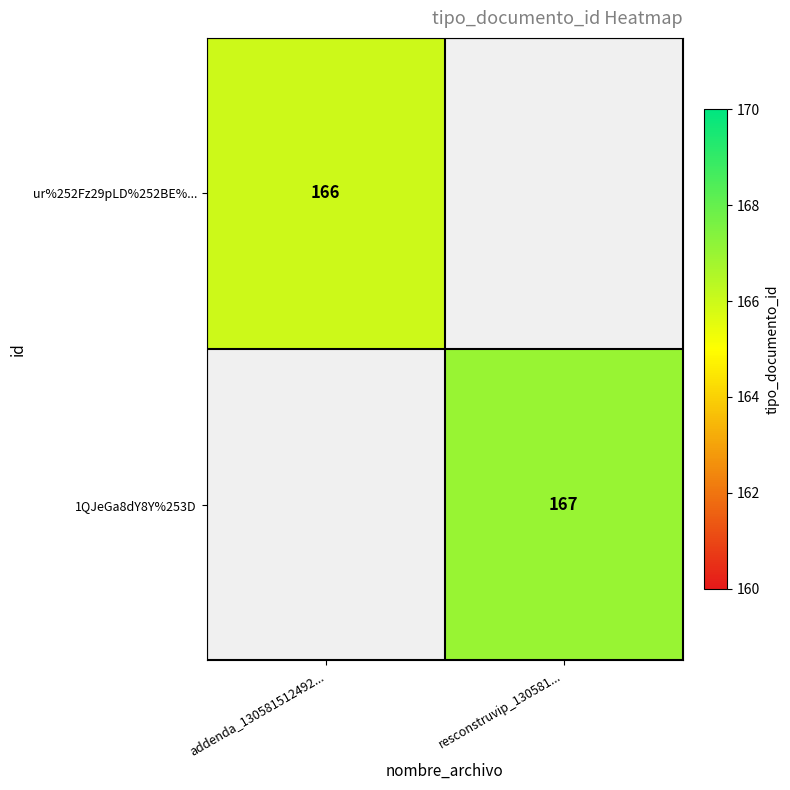

What is the minimum value shown in the chart?

166.0